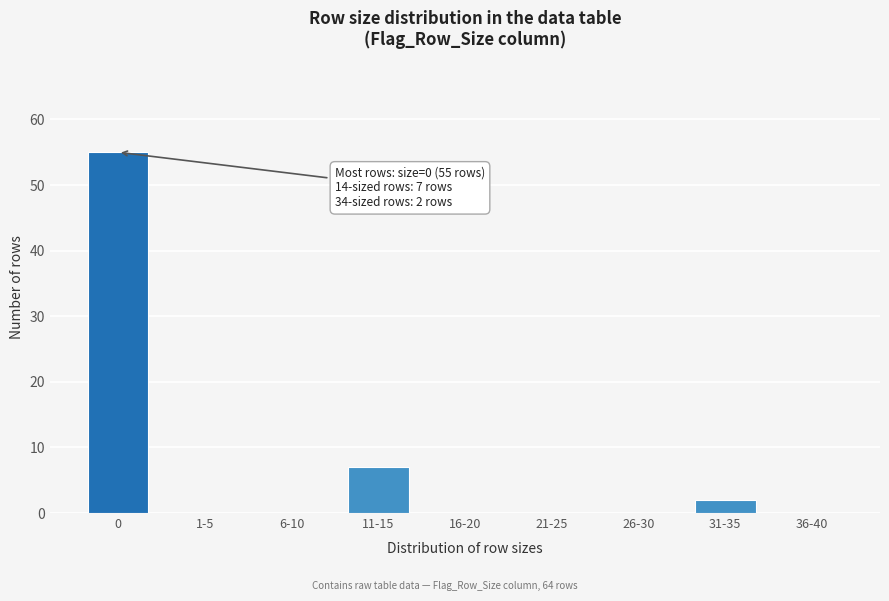

Reading left to right, transcribe all the data shown in this chart.

0=55	1-5=0	6-10=0	11-15=7	16-20=0	21-25=0	26-30=0	31-35=2	36-40=0